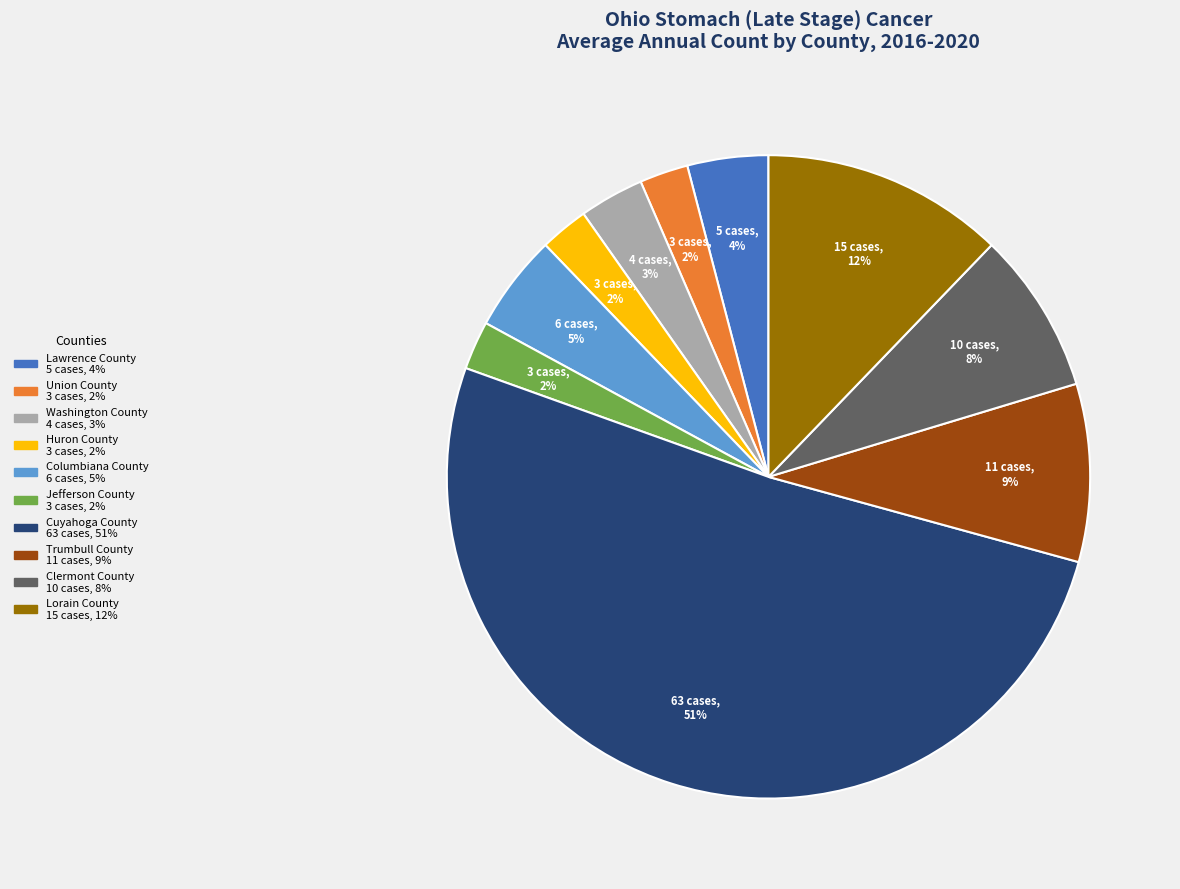

True or false: Washington County accounts for 9% of the total.

False